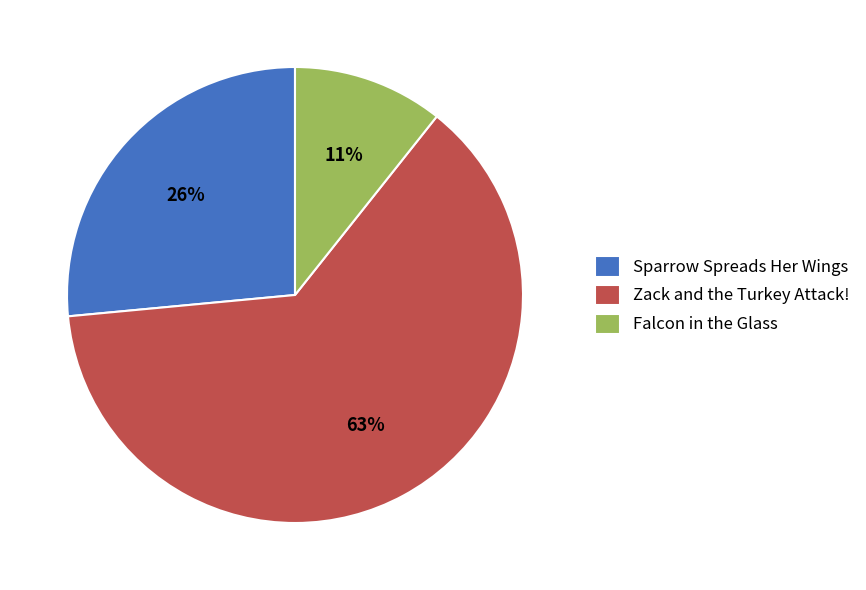

How many segments does this pie chart have?

3